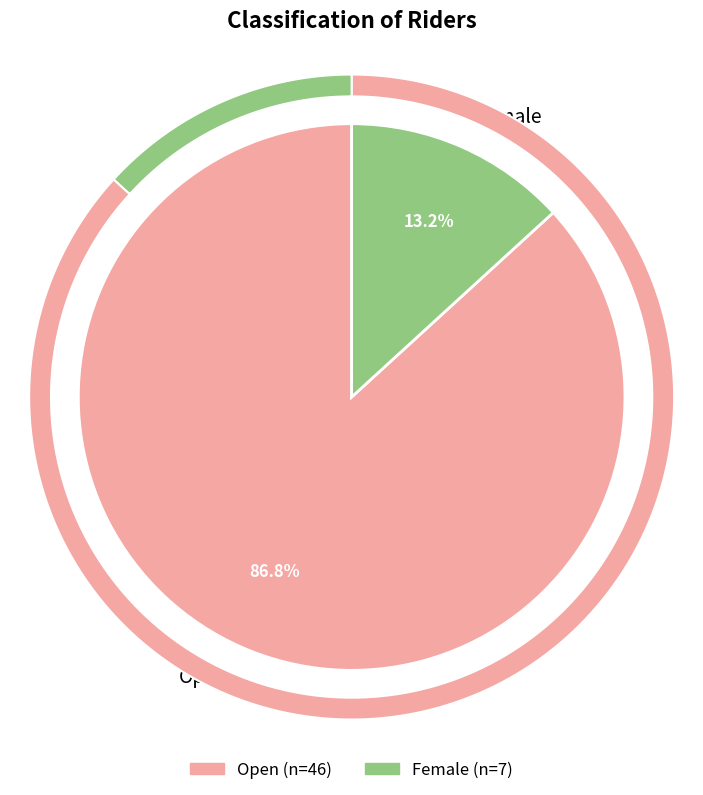

Is it true that Open is 87% of the pie?

True